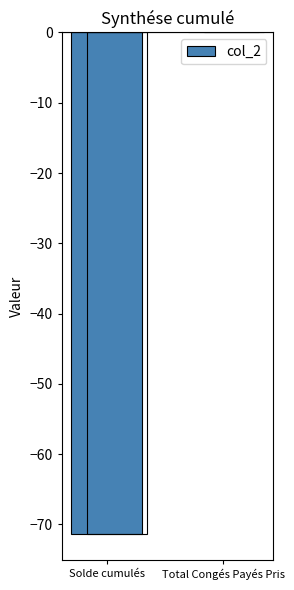

How many data points does each series have?

2